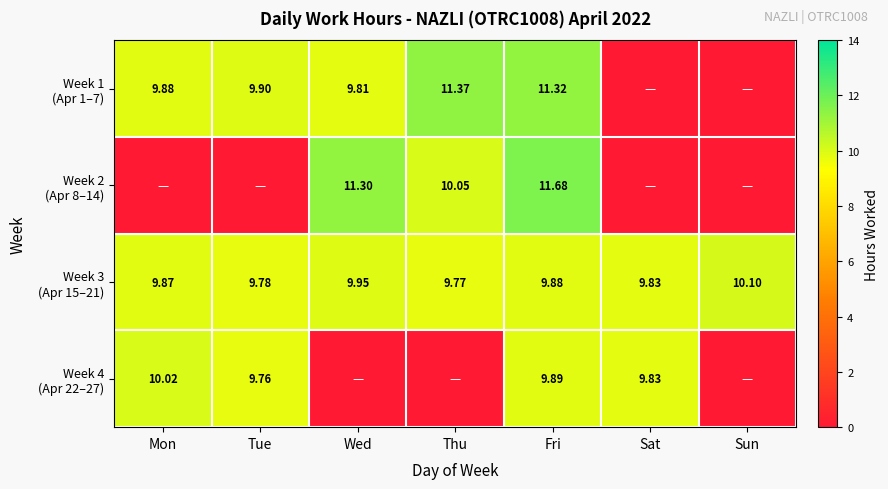

How many data points in Week 1 (Apr 1–7) are above 9?

5